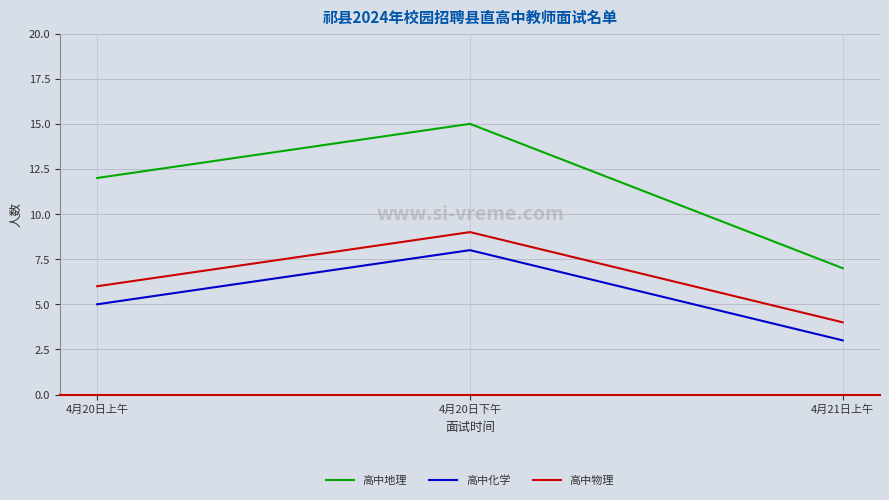

Is the value of 高中地理 at 4月20日下午 greater than the value of 高中化学 at 4月21日上午?

Yes